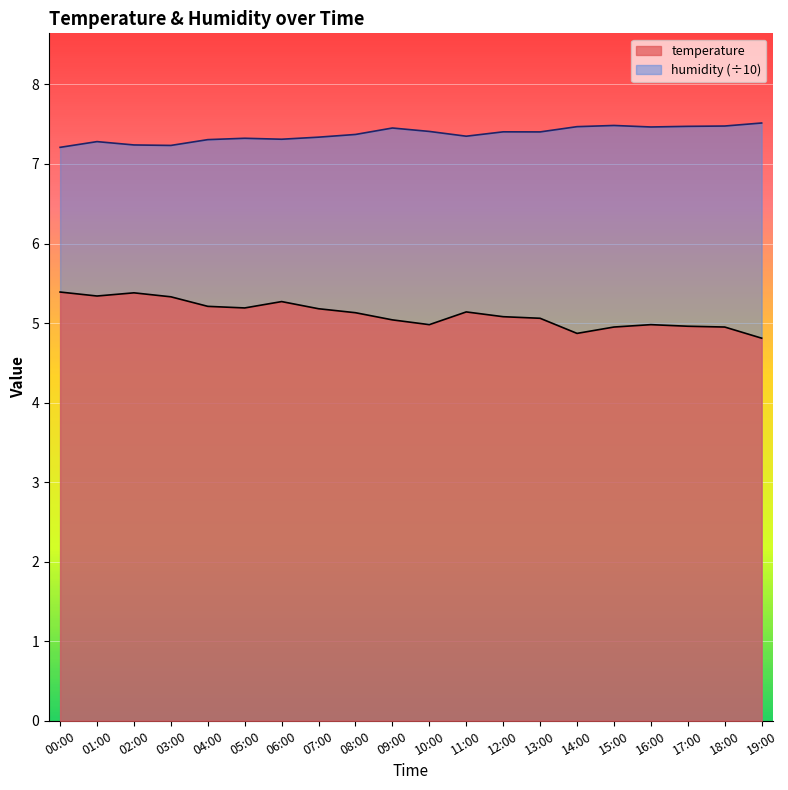

The temperature series shows 5.2 at 05:00. True or false?

True